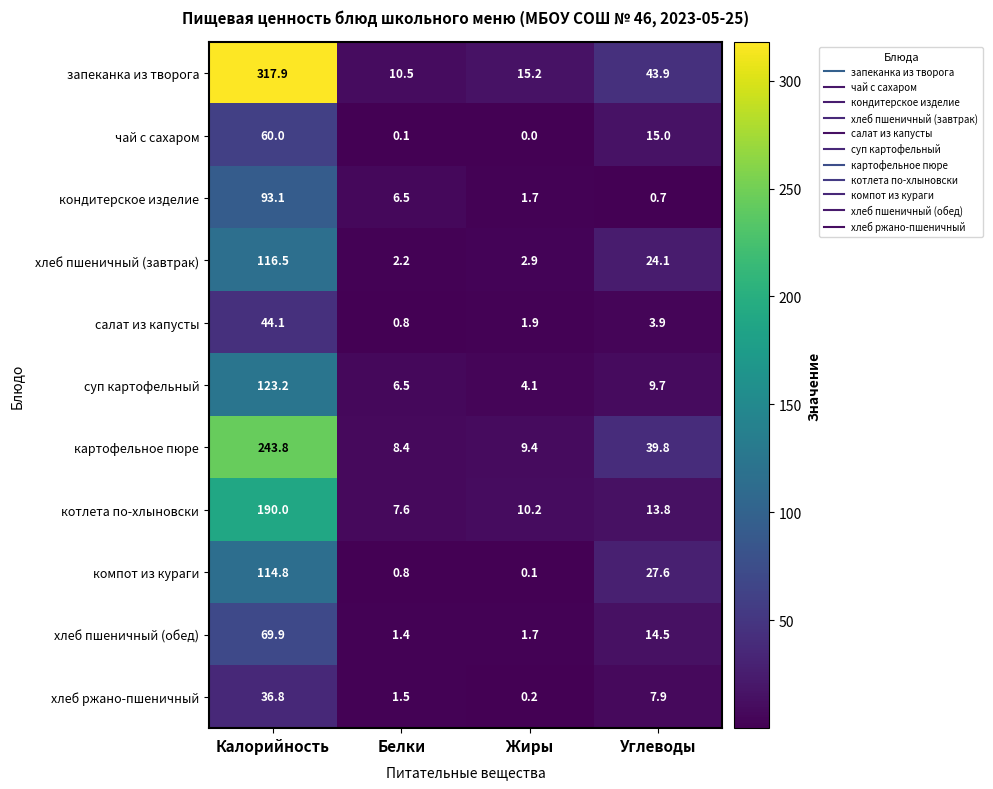

The чай с сахаром series shows 60.0 at Калорийность. True or false?

True